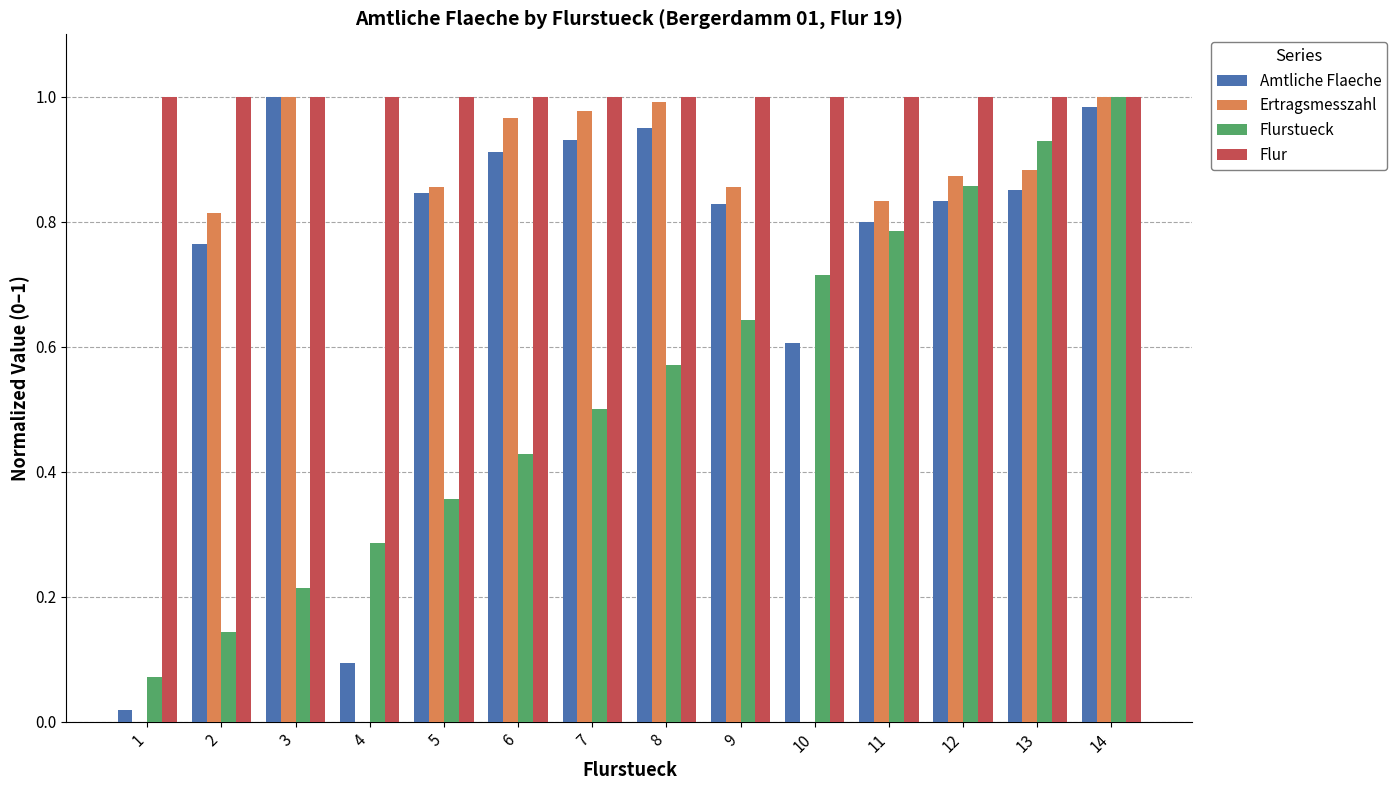

Which category has the highest value in the Flurstueck series?

14